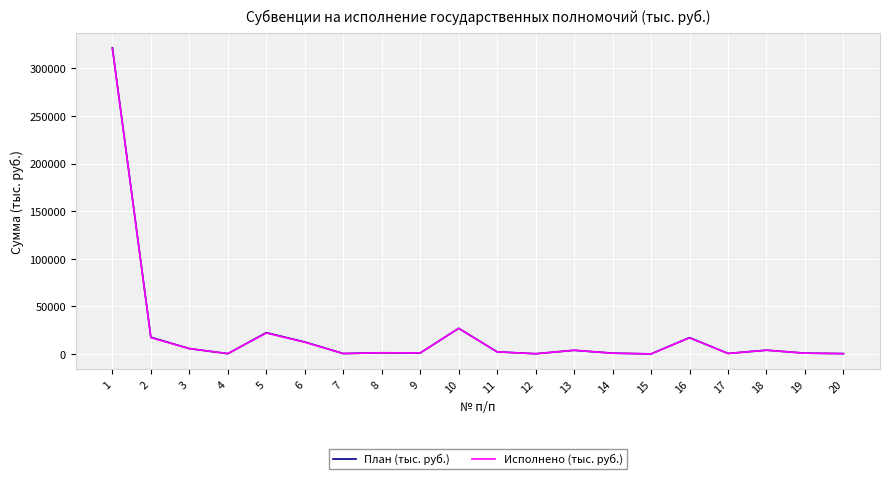

What is the total value across all series at 8?

2376.6